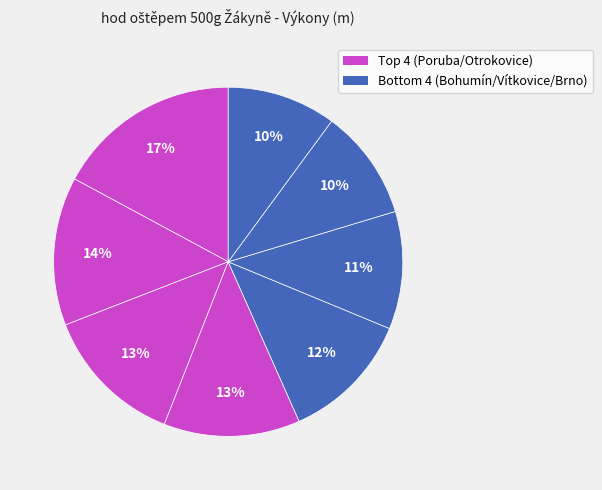

Count the number of slices in the pie.

8